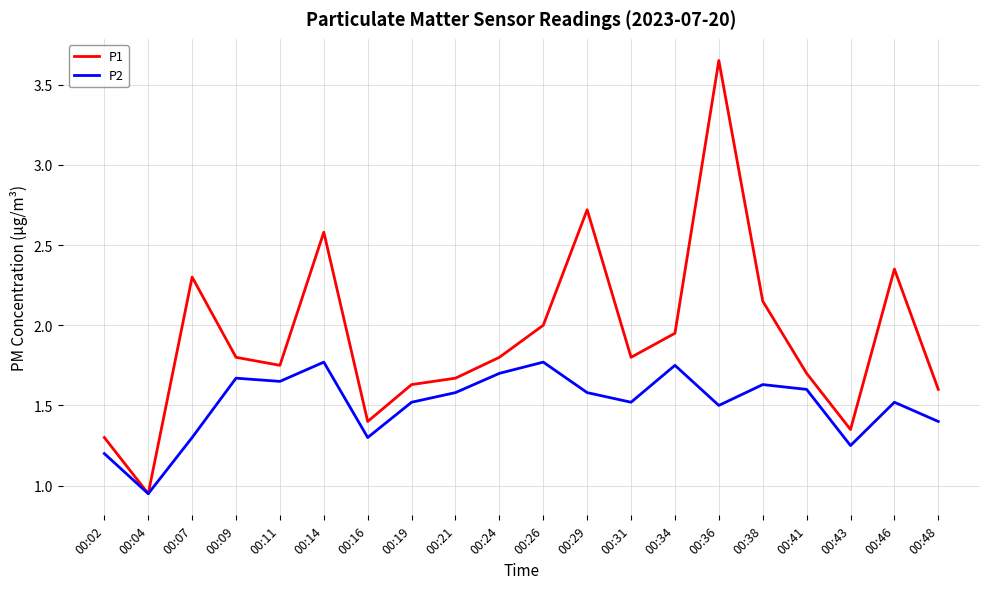

Between 00:07 and 00:21, which series saw the biggest shift?

P1